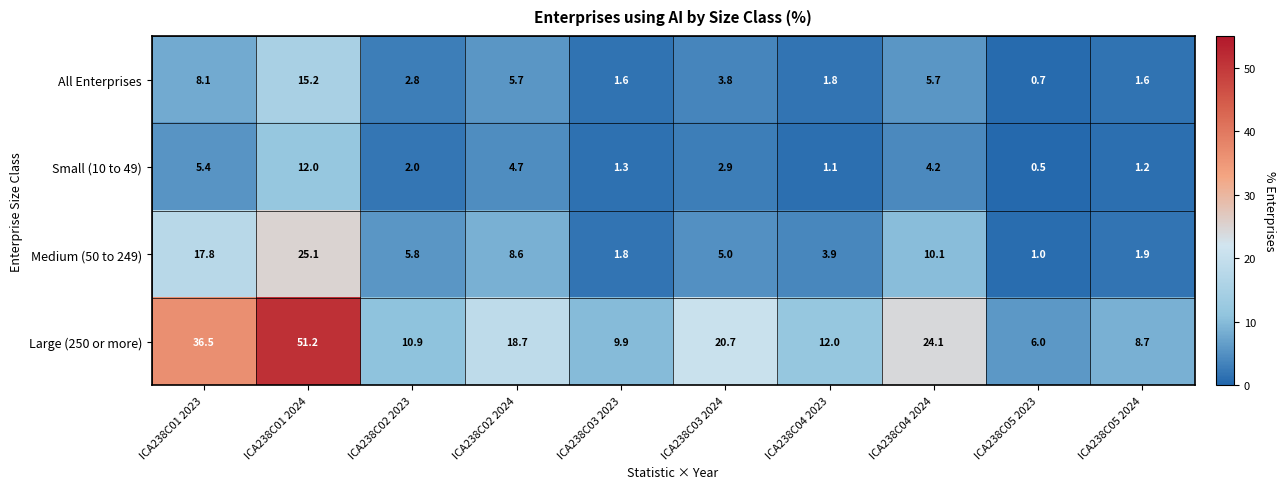

Rank the series at ICA238C05 2023 from lowest to highest value.

Small (10 to 49), All Enterprises, Medium (50 to 249), Large (250 or more)